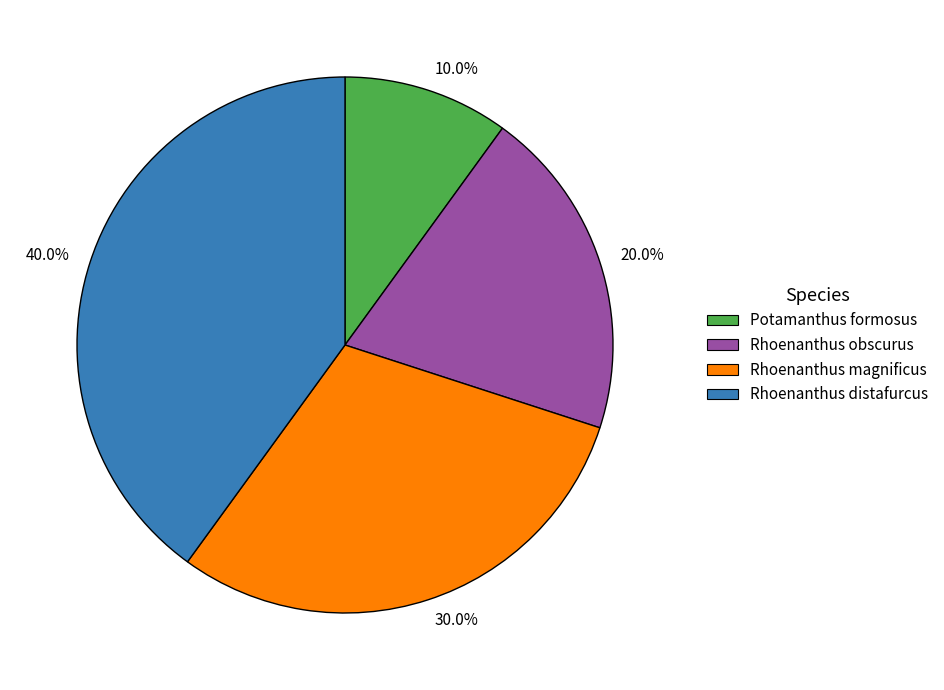

To the nearest percent, what percentage of the pie is Potamanthus formosus?

10%